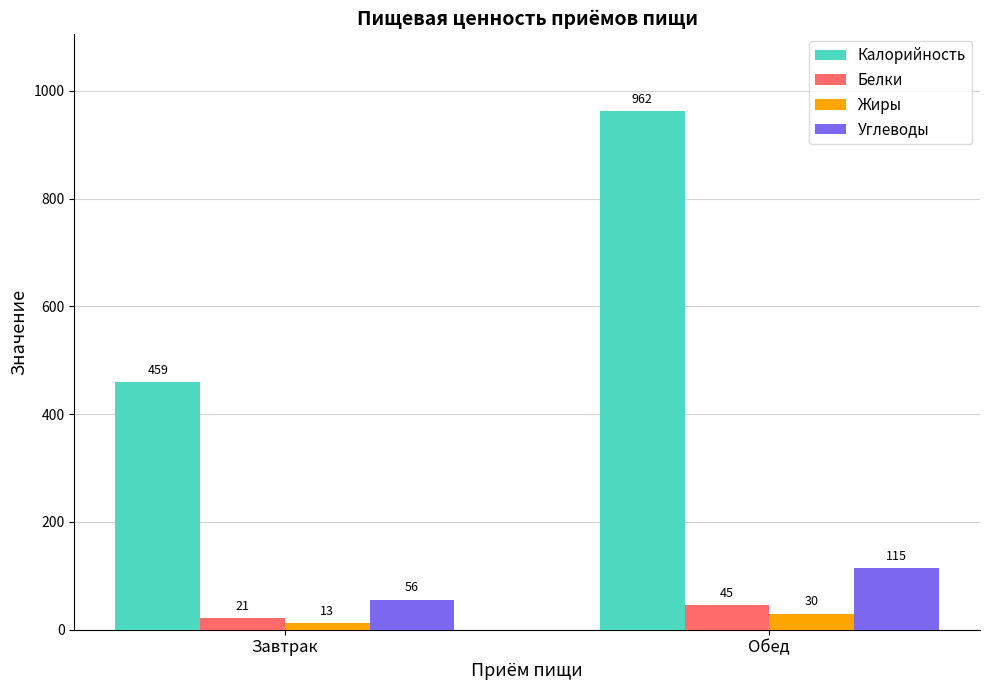

List the labels in order of Углеводы value, smallest first.

Завтрак, Обед